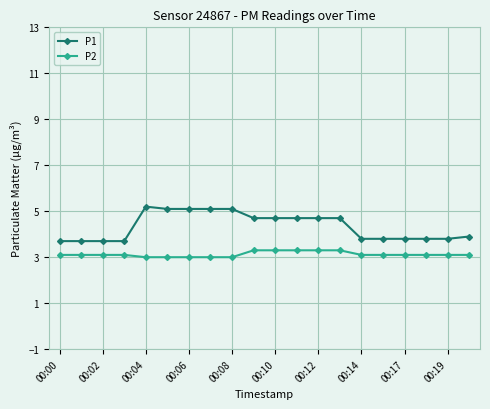

What is the difference between the maximum and minimum values in the P1 series?

1.5